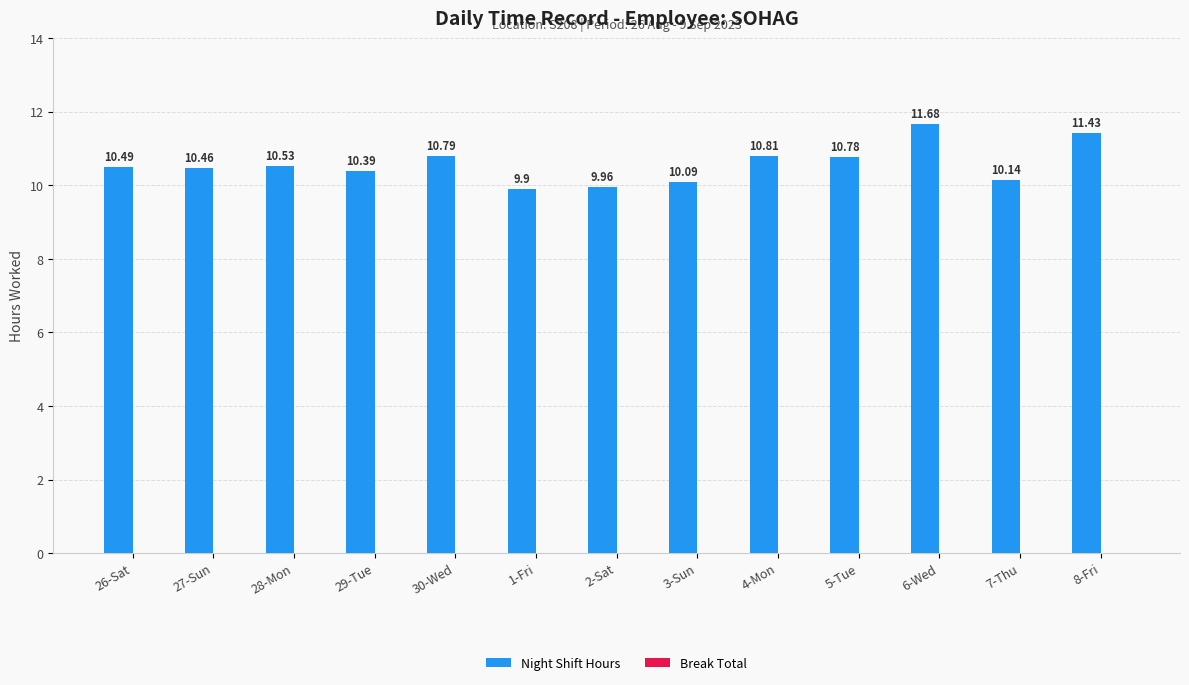

Which has a higher value, 8-Fri or 28-Mon?

8-Fri